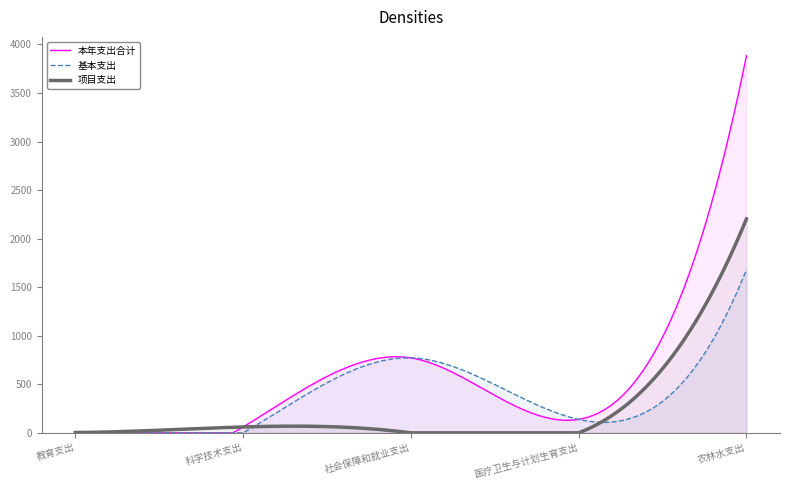

True or false: 基本支出 and 本年支出合计 intersect in this chart.

True